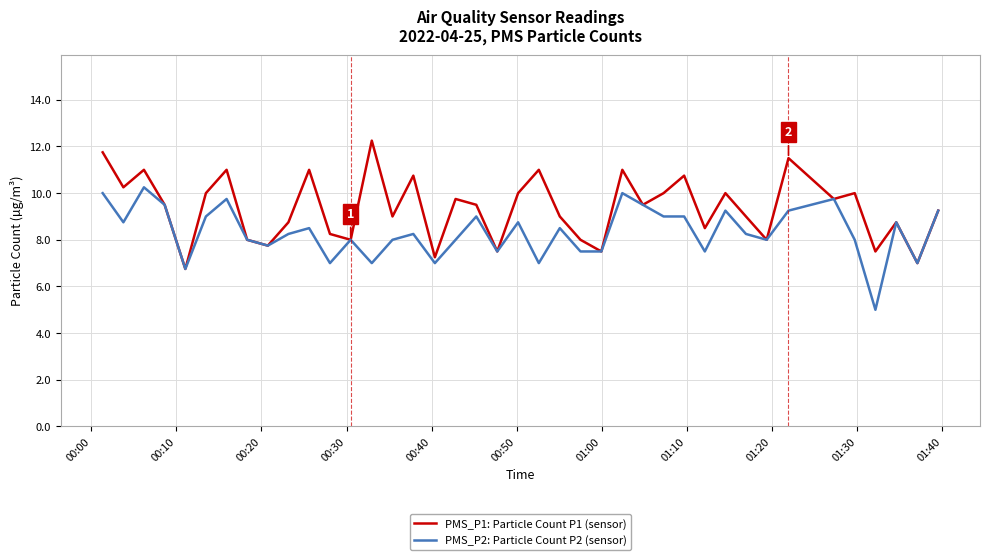

Rank the series by their average value, from lowest to highest.

PMS_P2: Particle Count P2 (sensor), PMS_P1: Particle Count P1 (sensor)